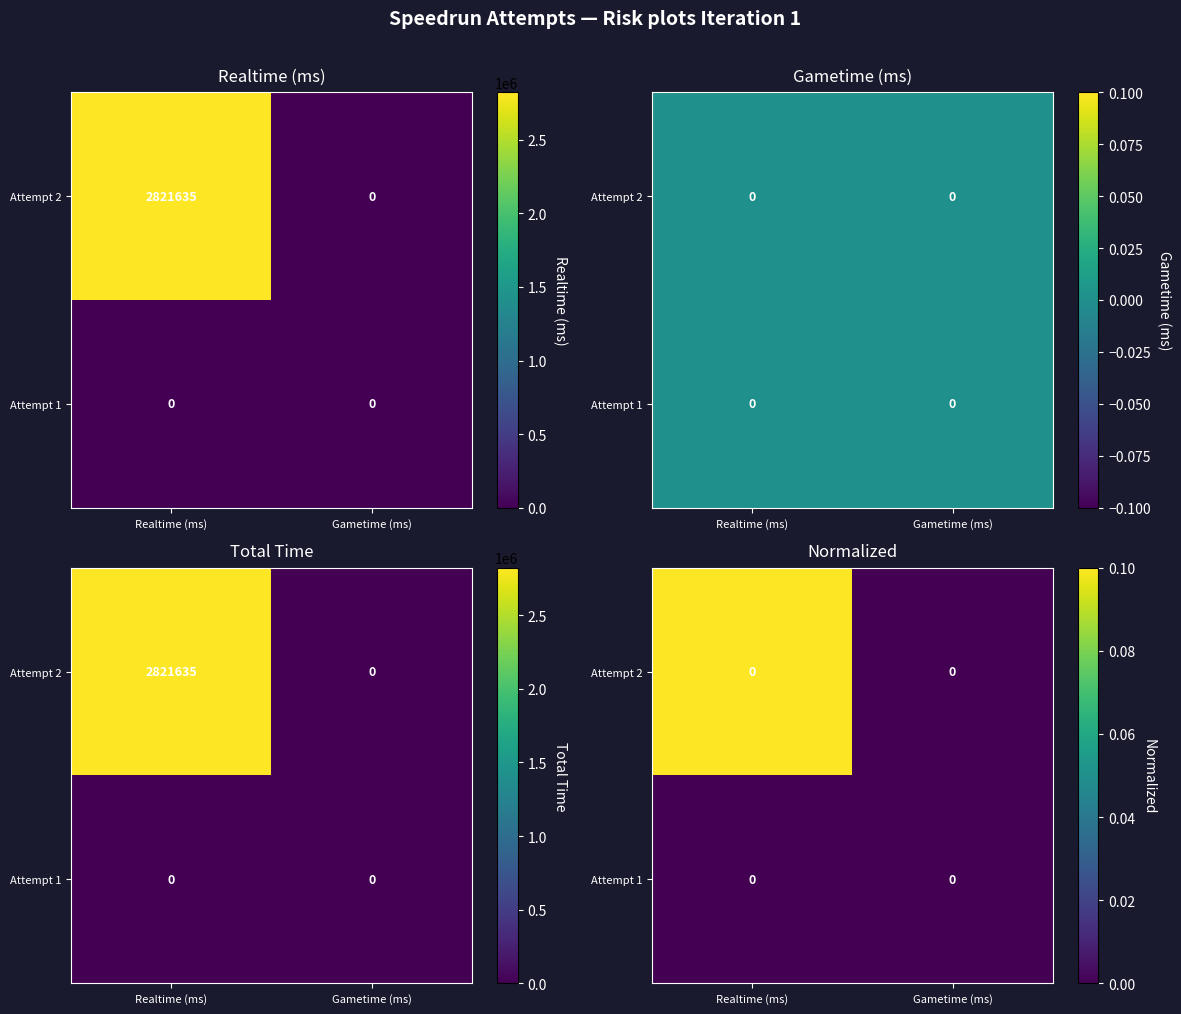

At which label does Attempt 1 reach its minimum?

Realtime (ms)